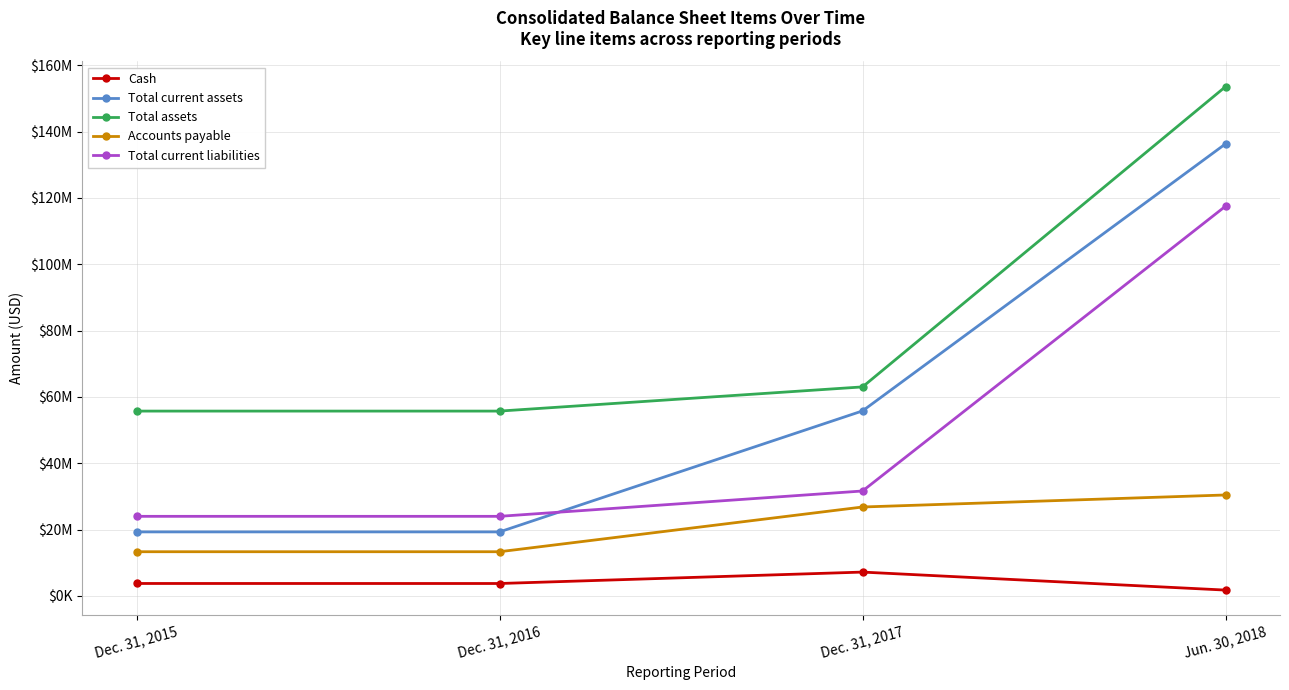

What is the total value across all series at Dec. 31, 2016?

116184715